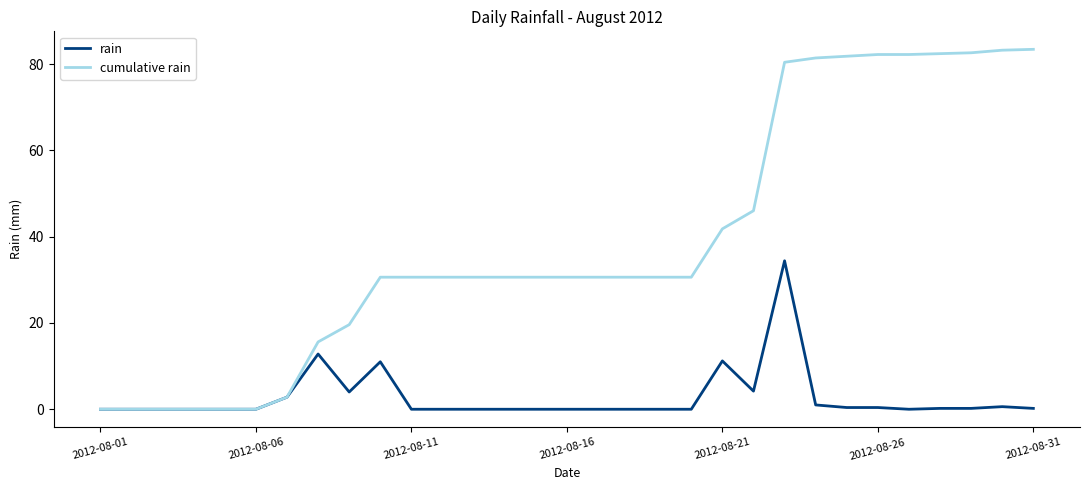

List the series in order of their overall mean, lowest first.

rain, cumulative rain